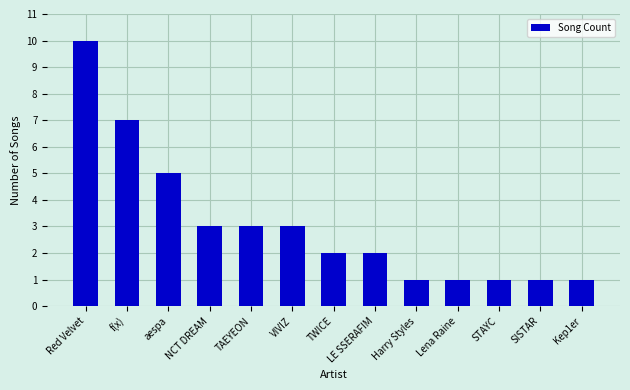

True or false: the data shows 10 at f(x).

False